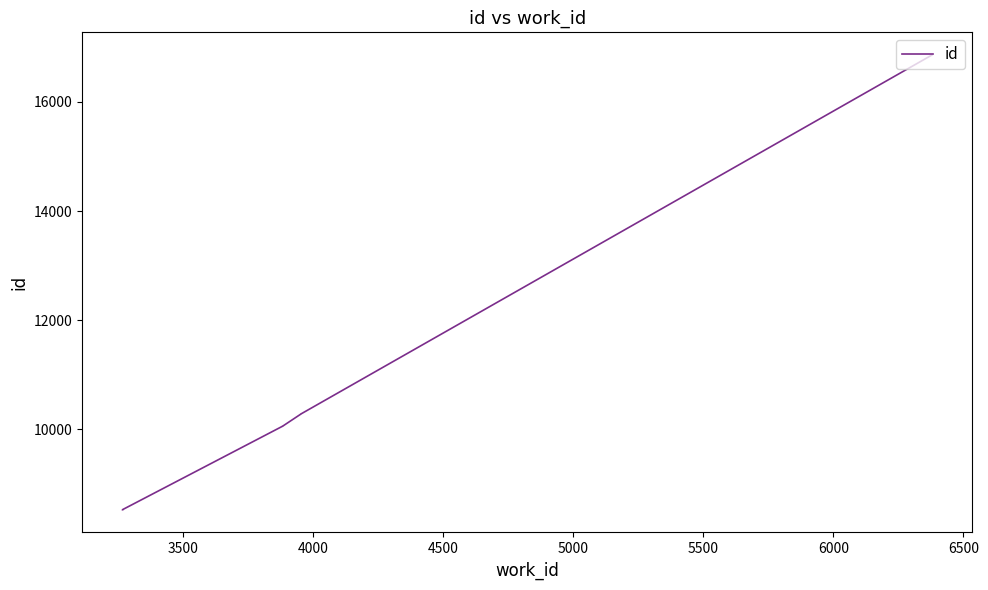

What is the smallest value displayed?

8527